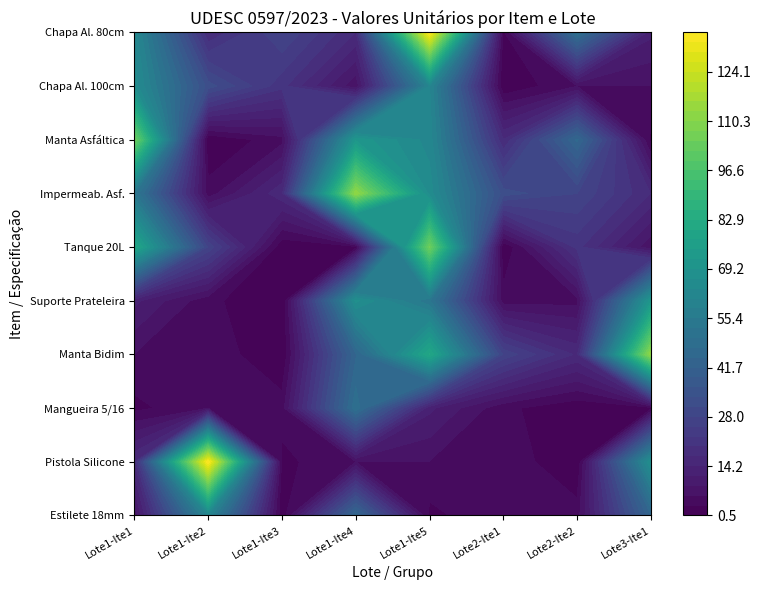

Read the Item 6 value at 2.

4.0